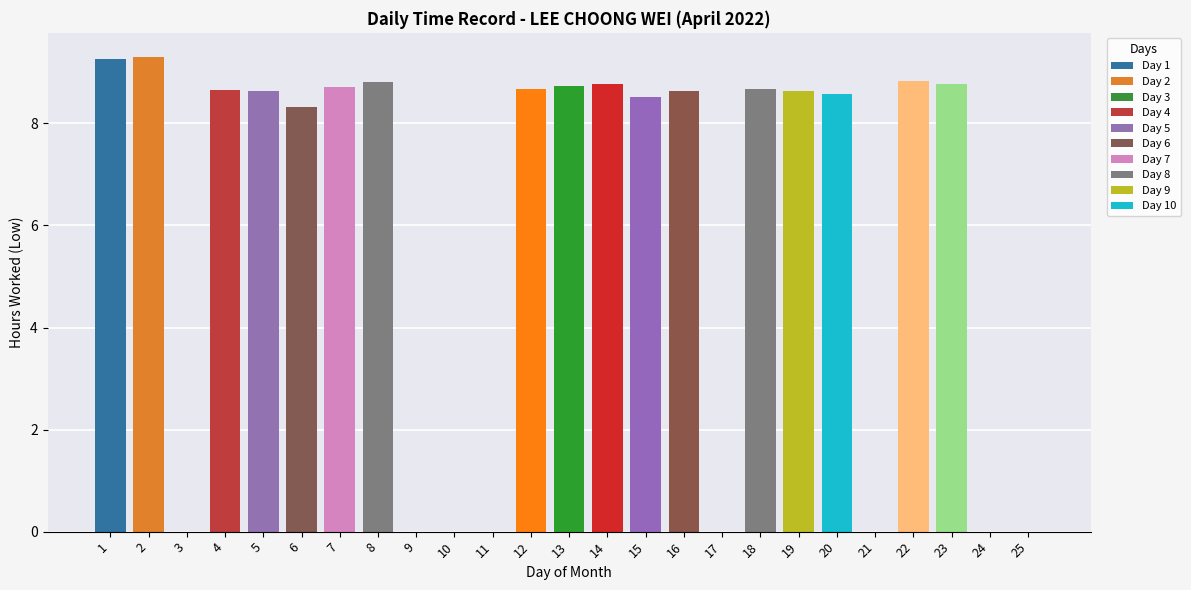

What is the greatest value displayed?

9.3